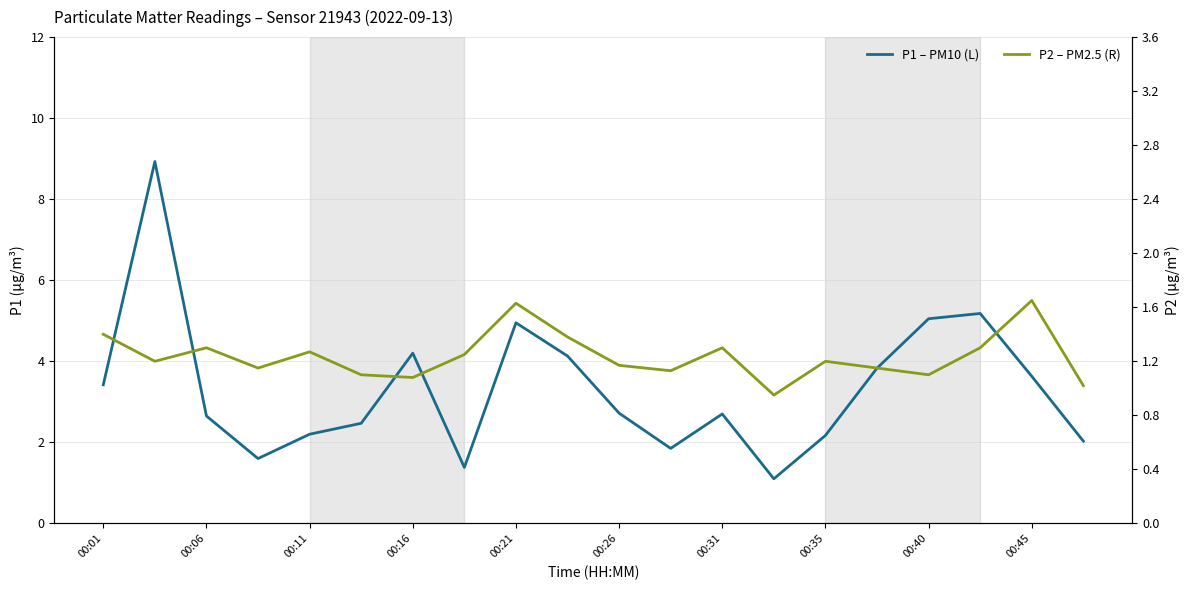

What is the difference between the maximum and minimum values in the P2 – PM2.5 (R) series?

0.7